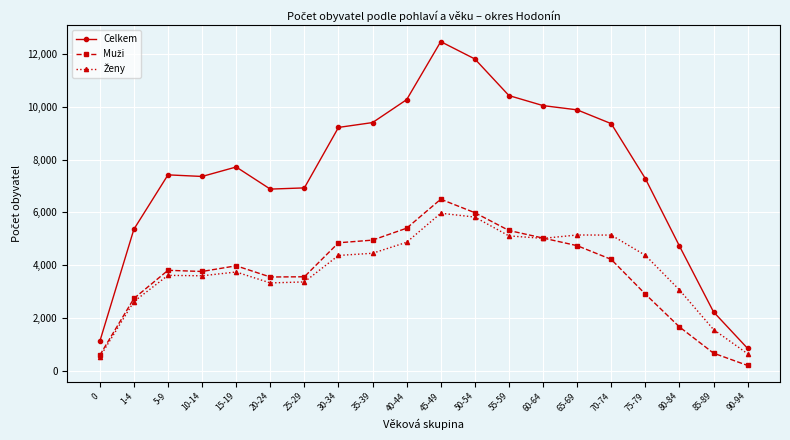

How many data points does each series have?

20